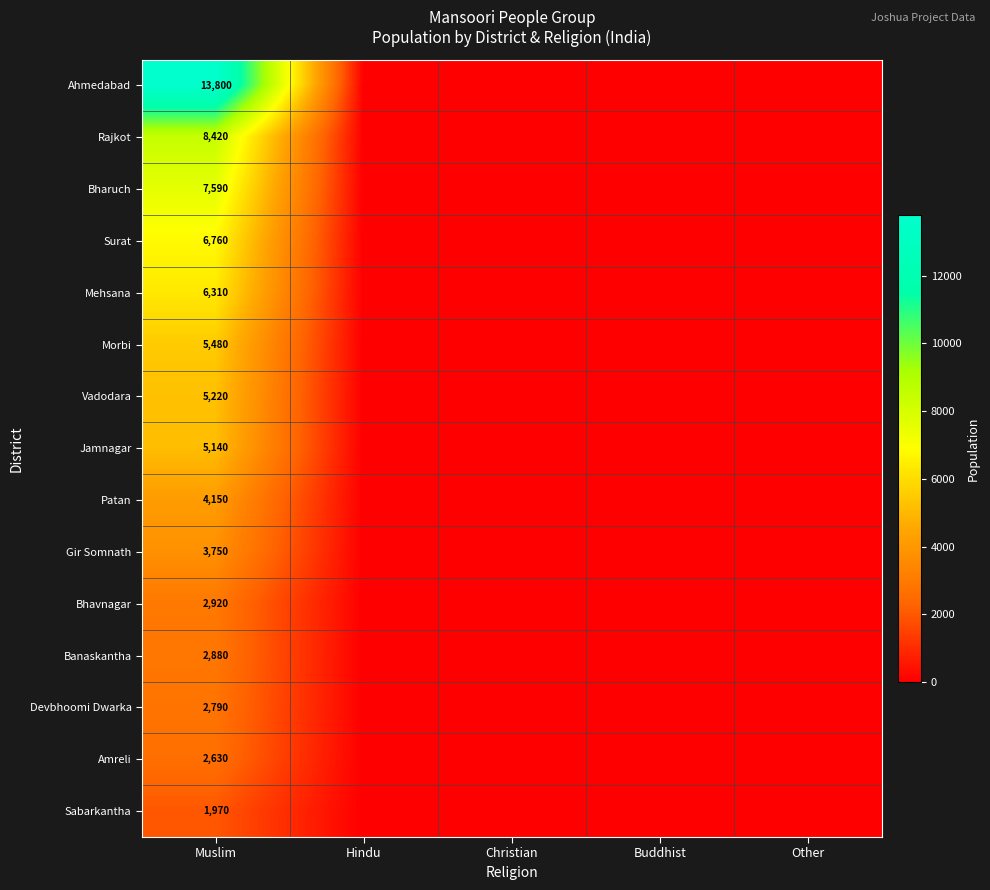

What is the total value across all series at Muslim?

79810